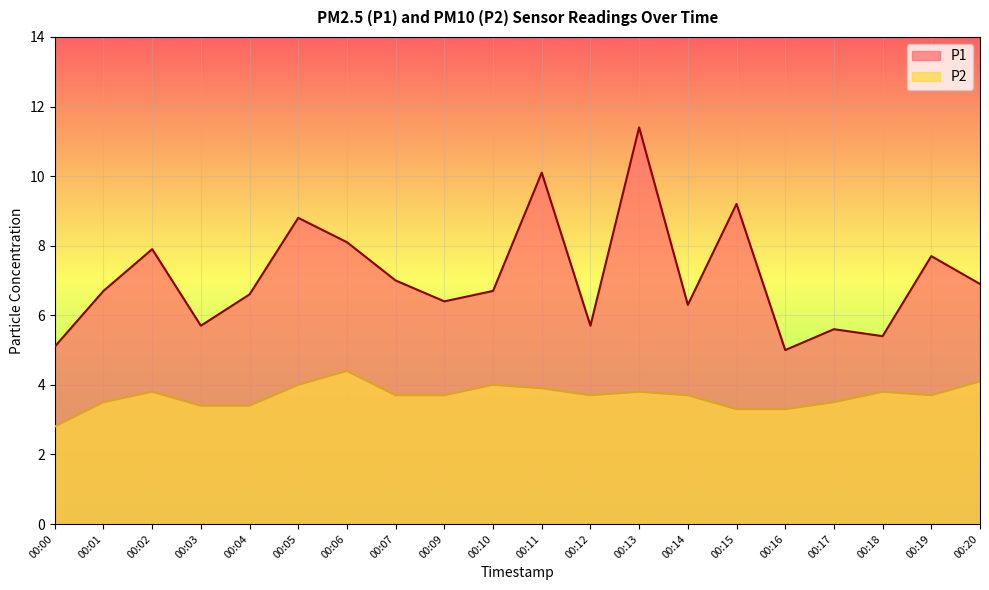

What is the minimum value shown in the chart?

2.8